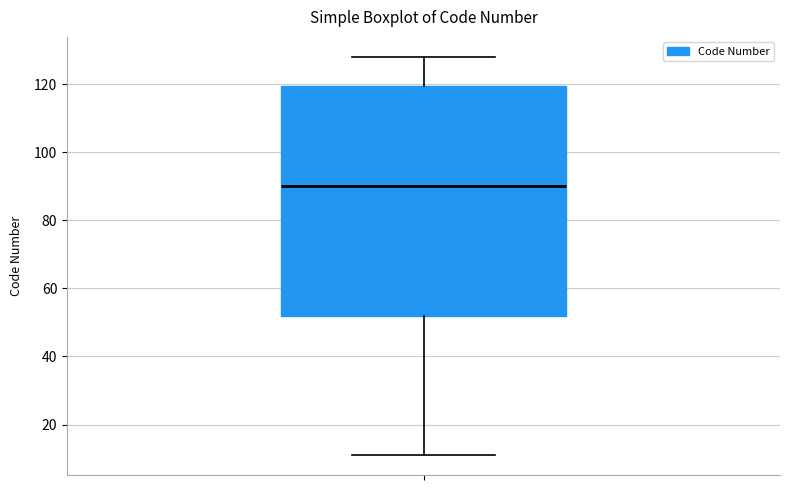

Transcribe this box plot: give where the median line is, the range the box spans, and where the two whiskers end, as read against the y-axis. The values are not printed on the chart, so give them approximately, as read against the axis.

median 90, box 52 to 120, whiskers 12 to 128